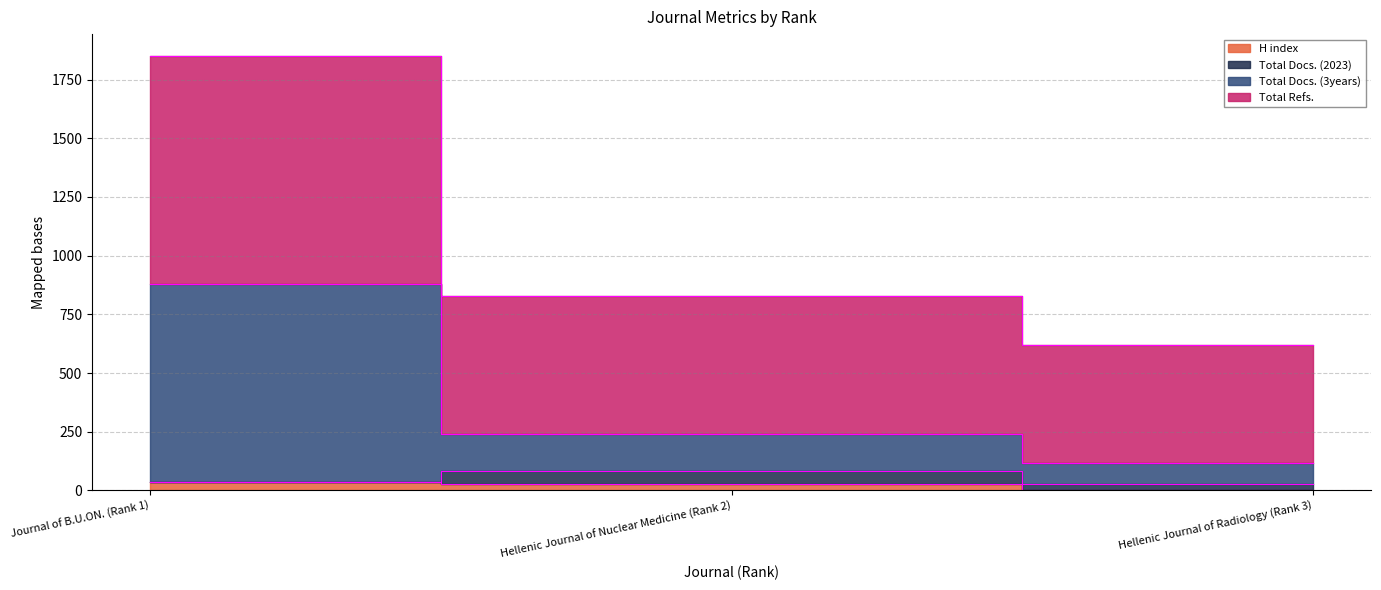

Which series has the largest total across all categories?

Total Refs.